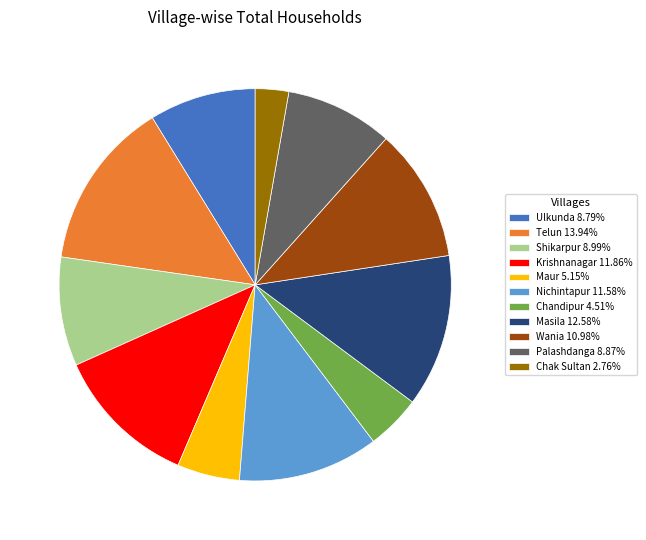

Is the sum of Ulkunda 8.79% and Telun 13.94% greater than half?

No